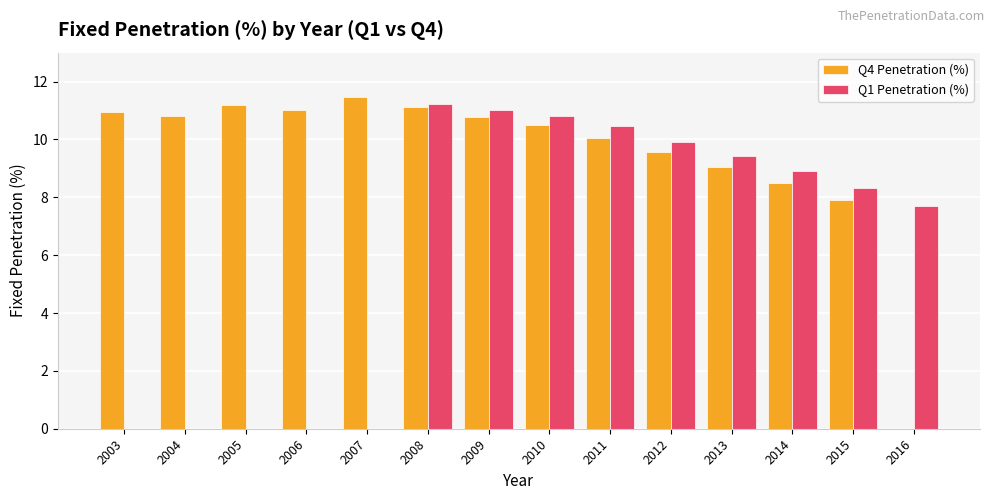

The value of Q1 Penetration (%) at 2011 is 10.5. True or false?

True